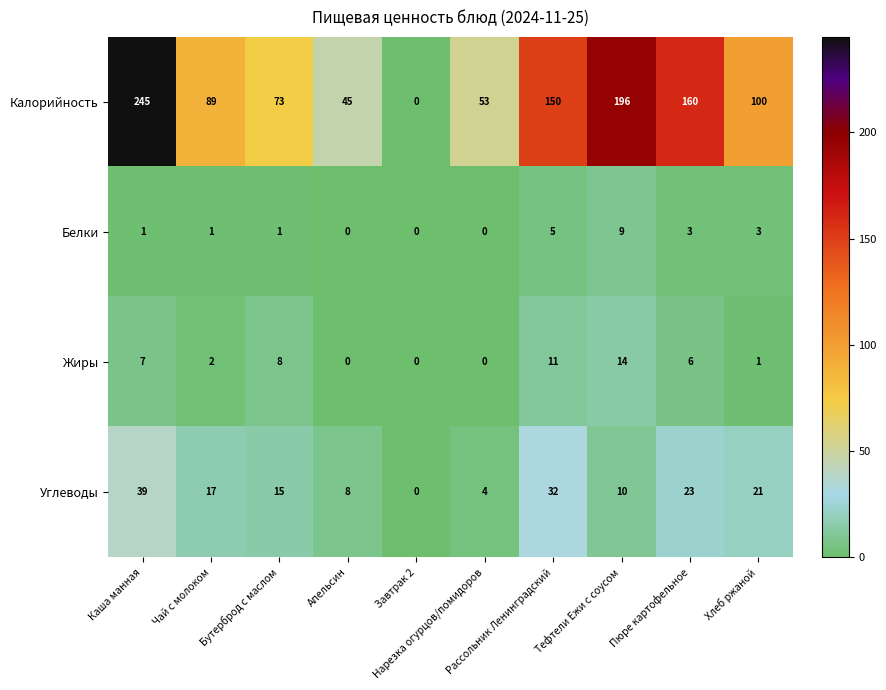

What is the greatest value displayed?

245